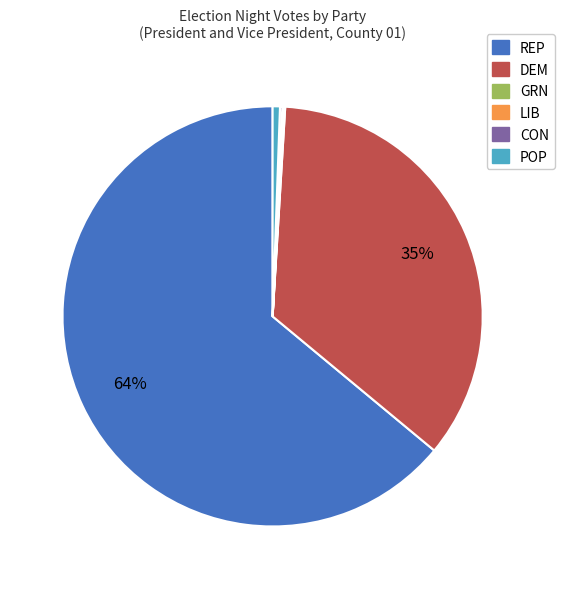

Does POP represent more than half of the total?

No